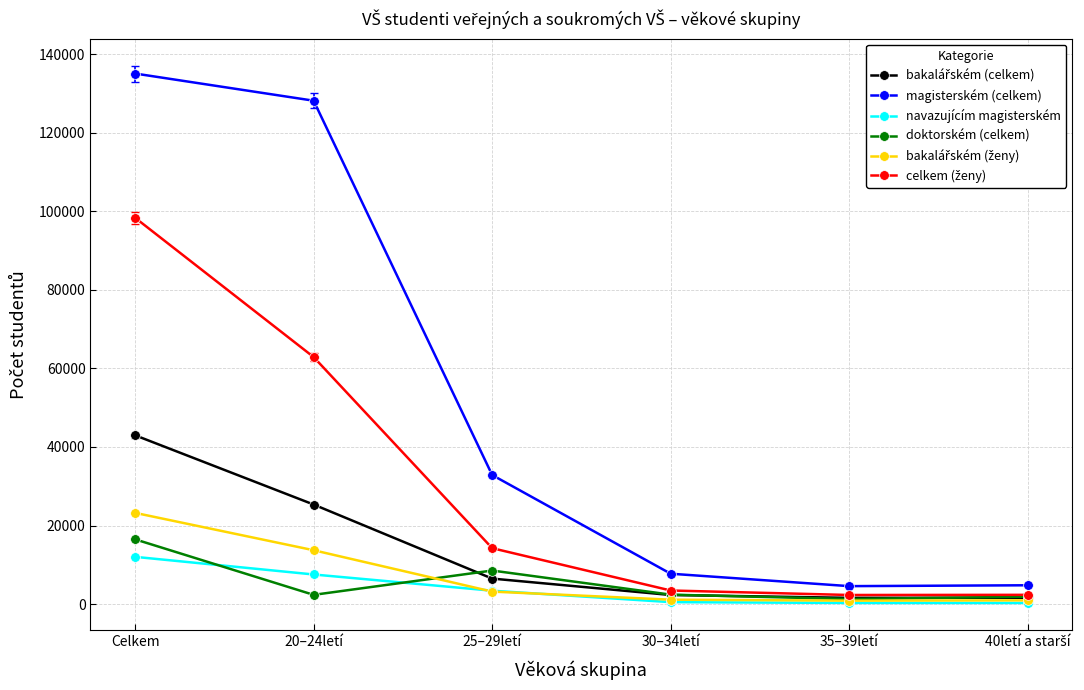

What is the greatest value displayed?

135075